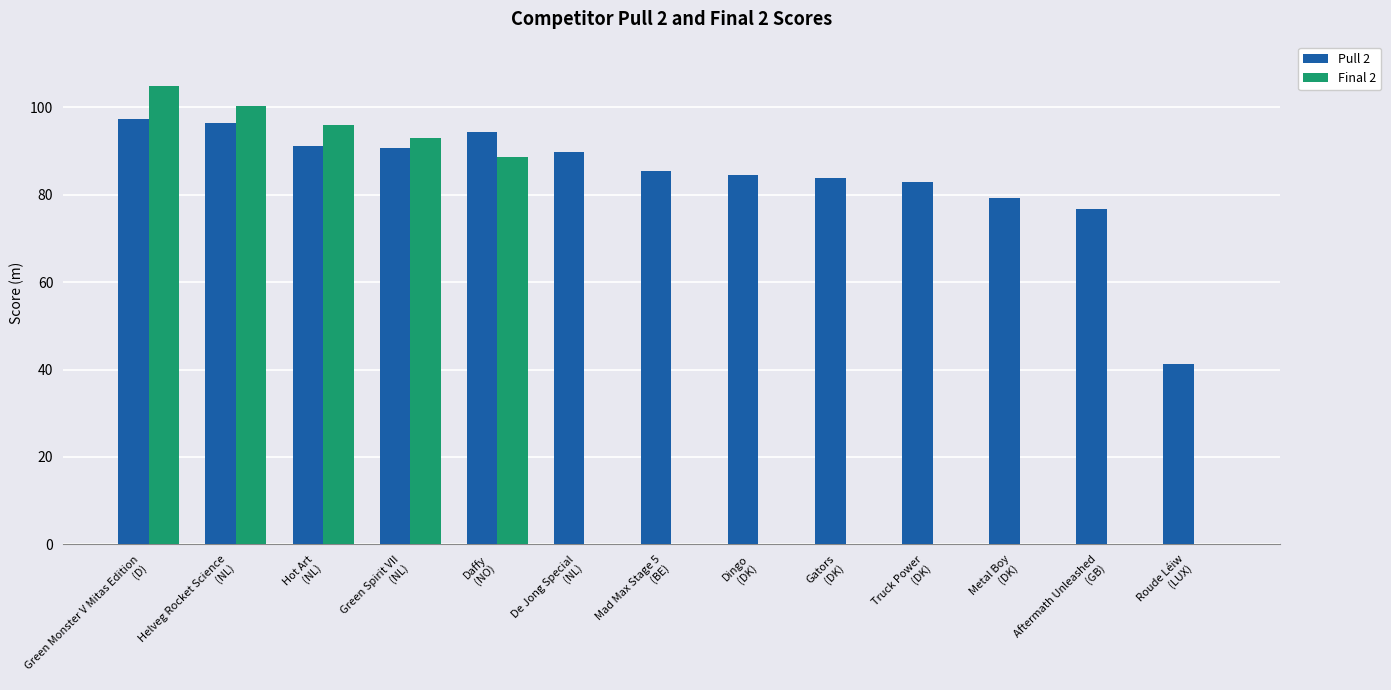

Which series has the largest total across all categories?

Pull 2